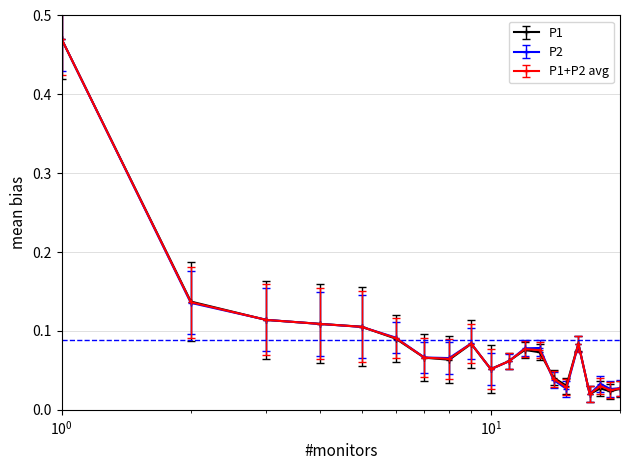

Count the number of categories in the chart.

20